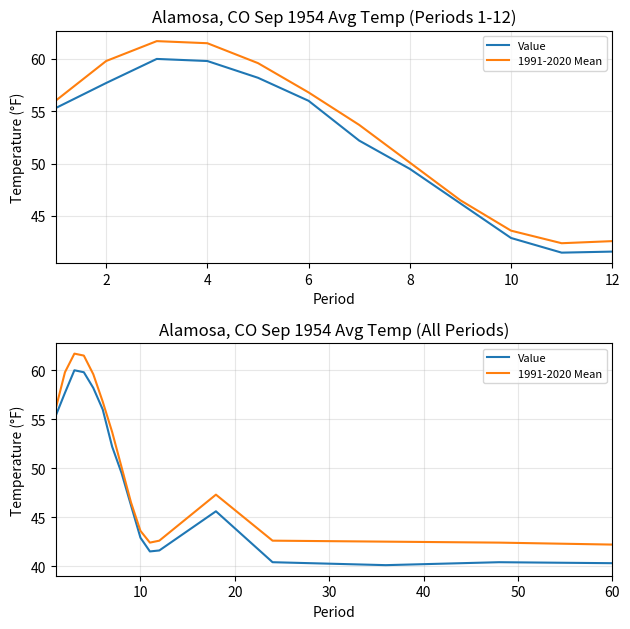

In Value, how many points are lower than both neighbors (excluding endpoints)?

2